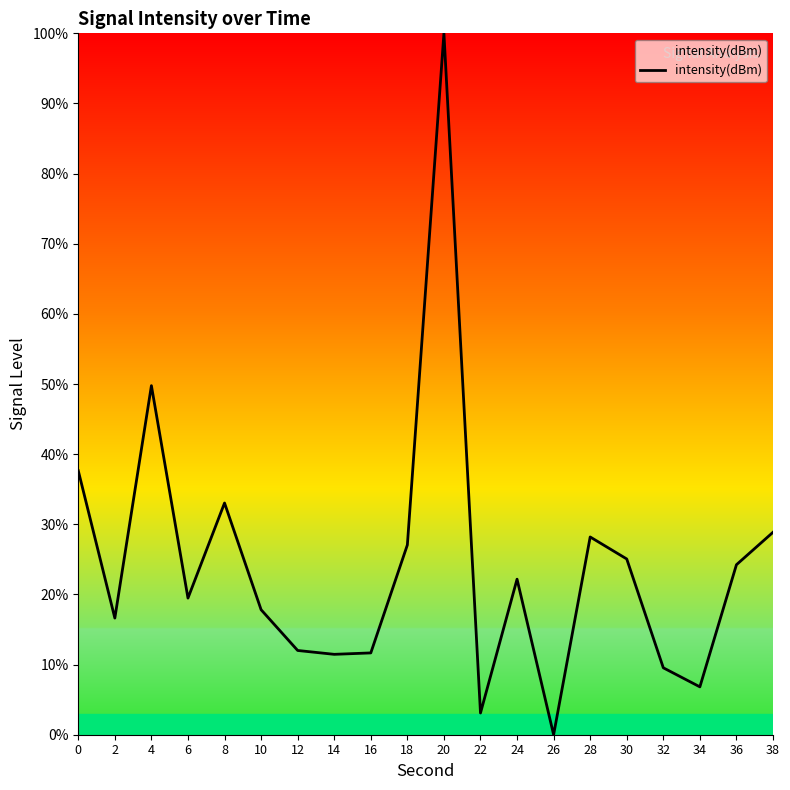

What is the change in value from 10 to 14?

-6.4